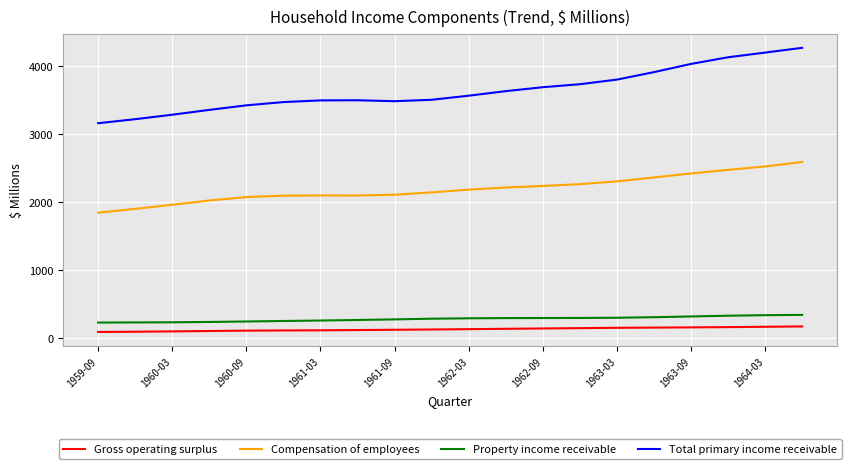

How many distinct data groups are displayed?

4